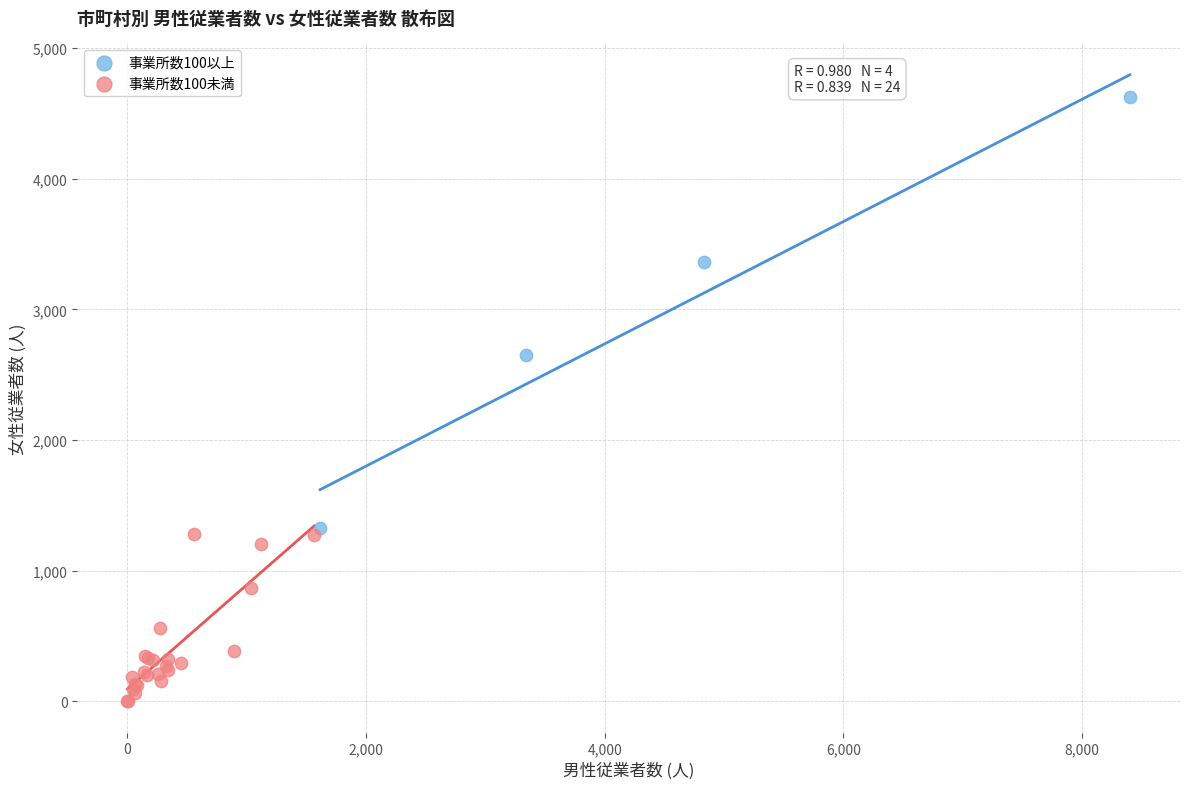

What are all the series names shown in the legend?

事業所数100以上, 事業所数100未満